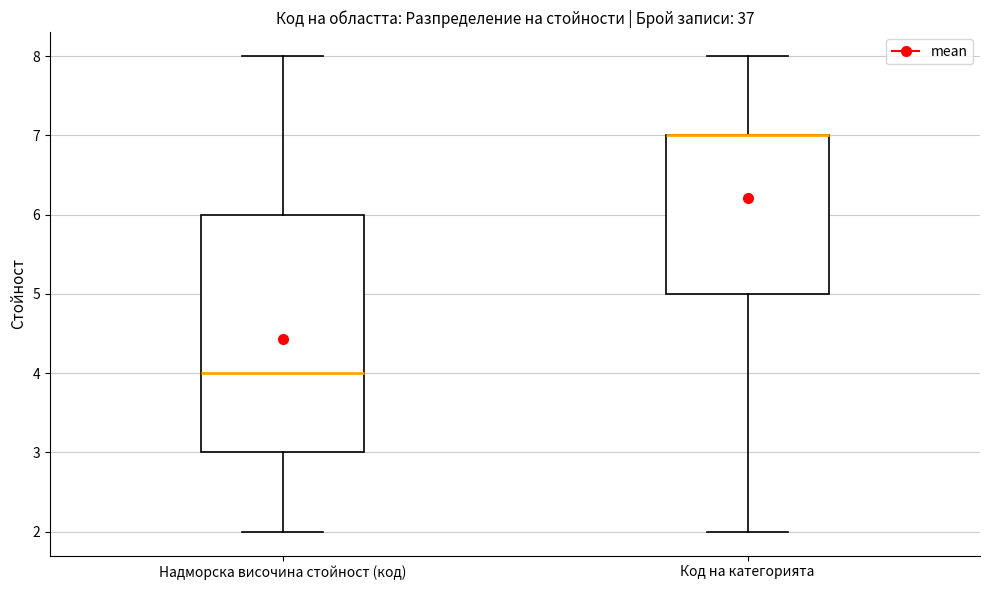

Reading left to right, read every box against the y-axis: the position of its median line, the range the box covers, and the ends of its whiskers. The values are not printed on the chart, so give them approximately, as read against the axis.

Надморска височина стойност (код): median 4, box 3 to 6, whiskers 2 to 8
Код на категорията: median 7 (drawn on the box's upper edge), box 5 to 7, whiskers 2 to 8